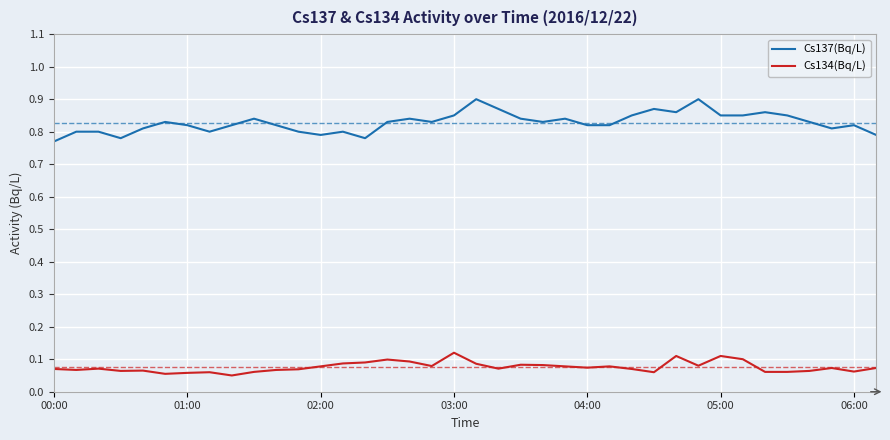

Which series has the largest total across all categories?

Cs137(Bq/L)